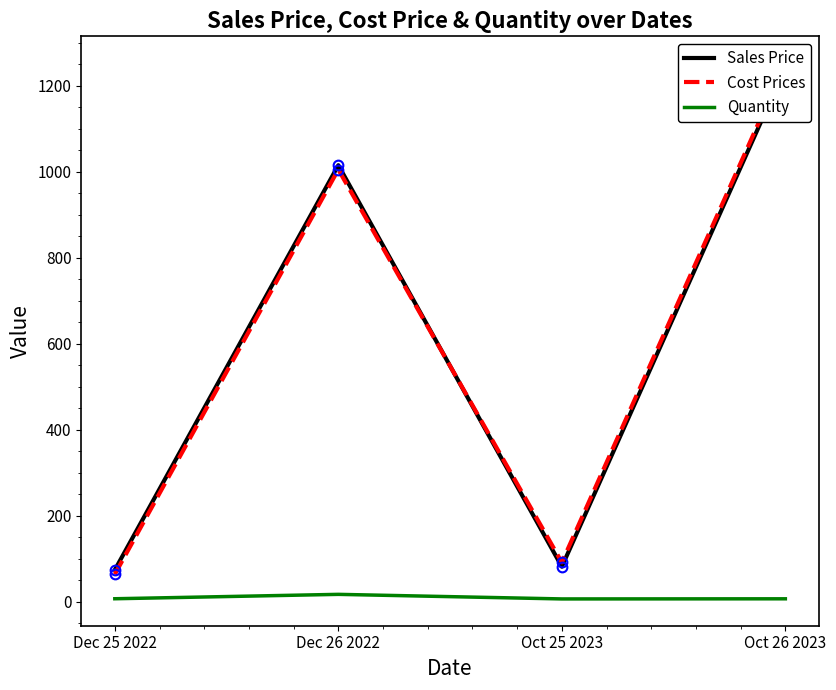

Between Dec 25 2022 and Oct 26 2023, which series saw the biggest shift?

Cost Prices